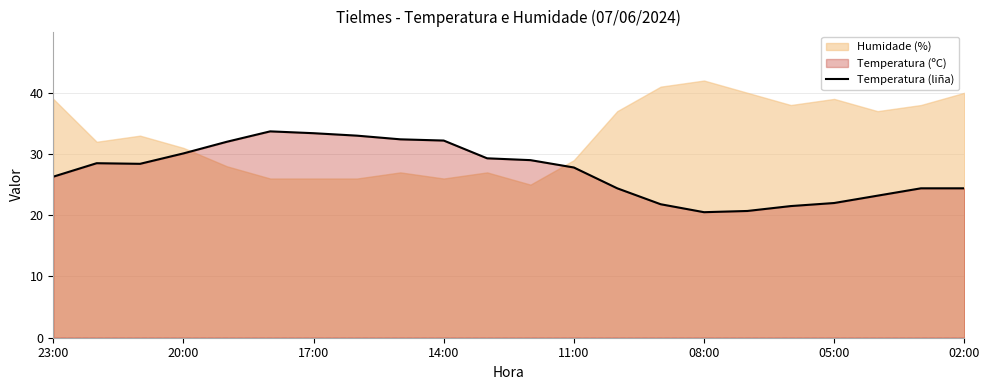

True or false: Temperatura (liña) has a value of 32.2 at 14:00.

True